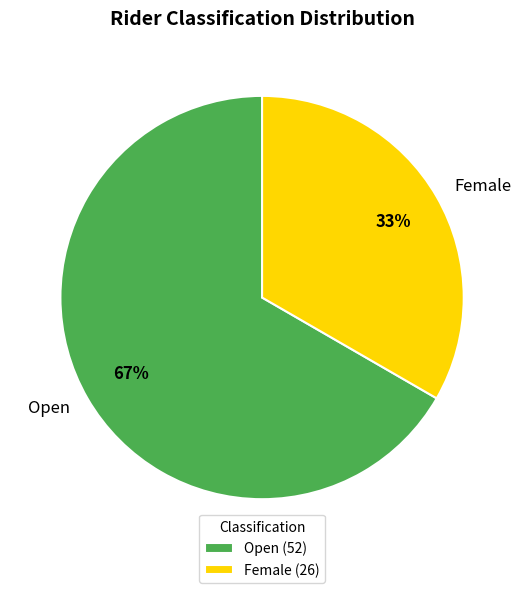

Which has a higher value, Female or Open?

Open